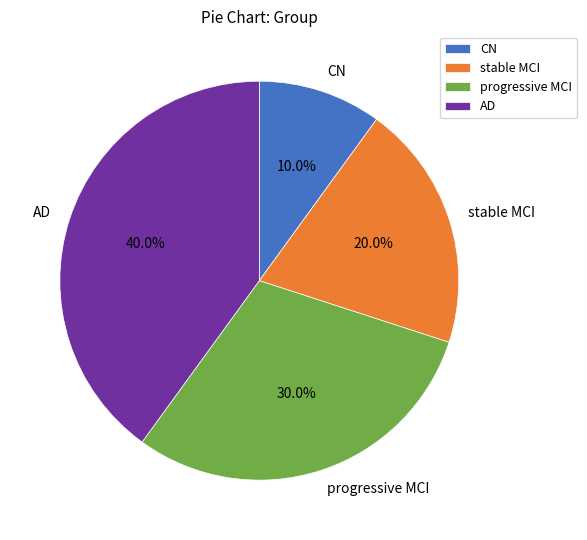

What is the total percentage of CN and progressive MCI?

40.0%